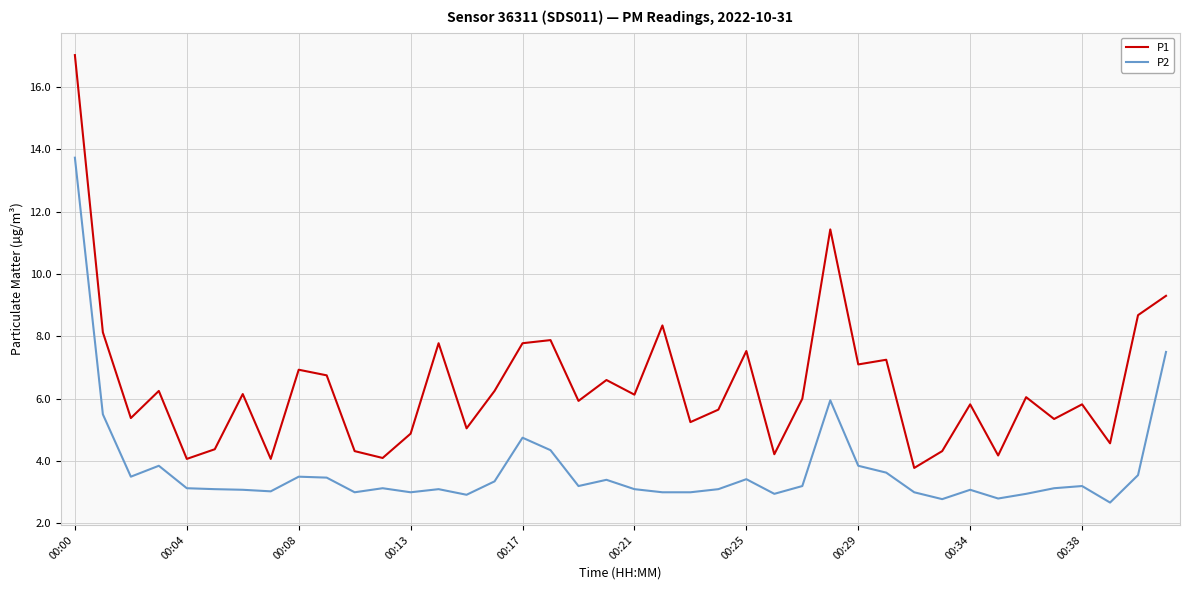

Which series has the widest spread of values?

P1